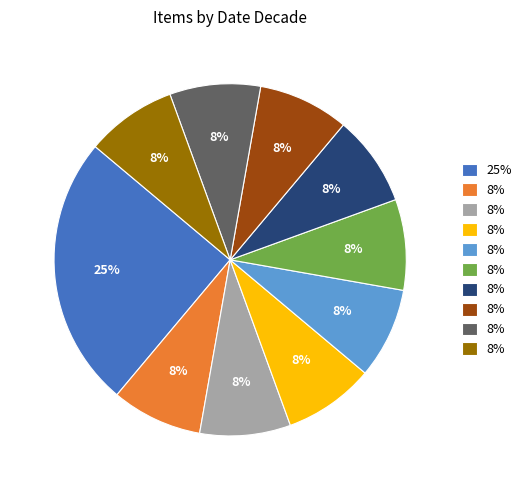

How many segments does this pie chart have?

10